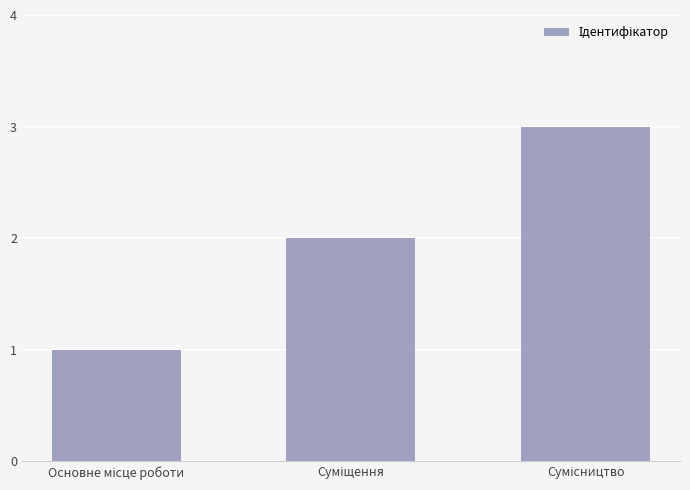

Count the values in the range 1 to 3.

3